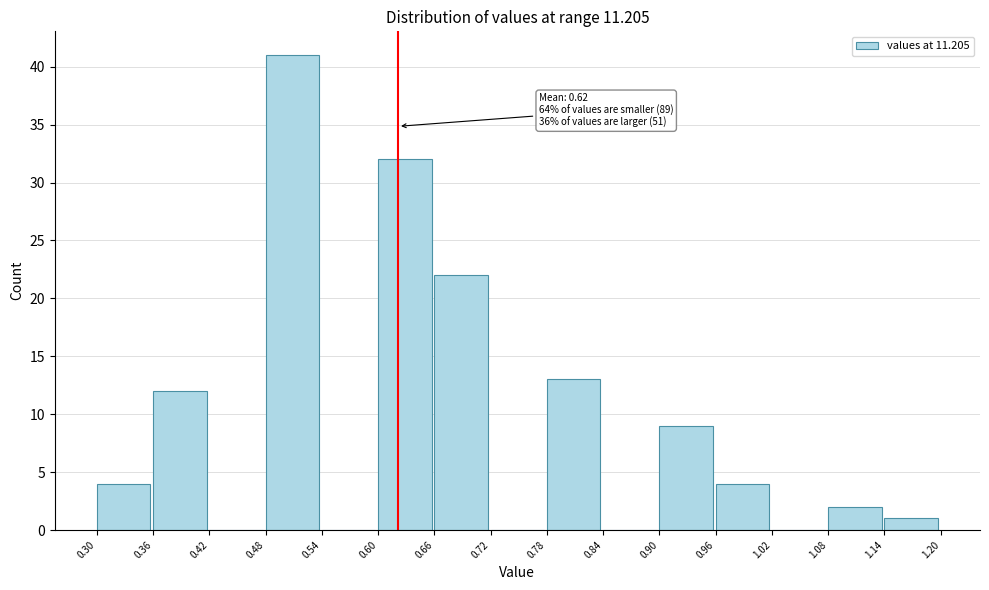

Over which range of the x-axis is the bar tallest?

0.48 to 0.54